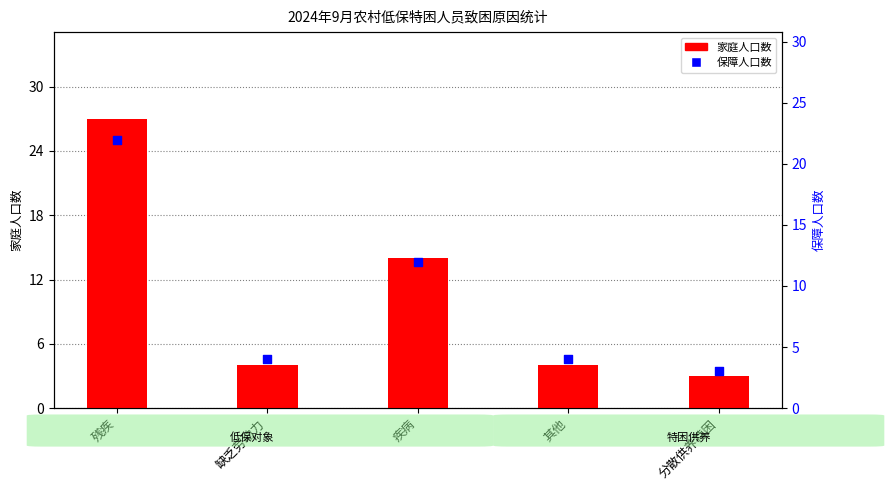

What are all the series names shown in the legend?

家庭人口数, 保障人口数